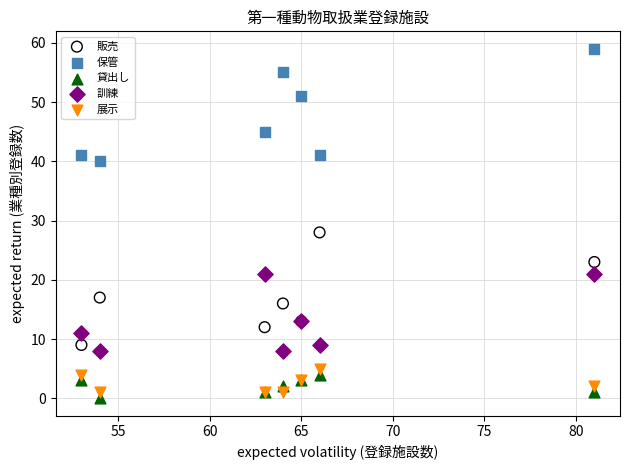

Across all series, what Y value is closest to 29?

28